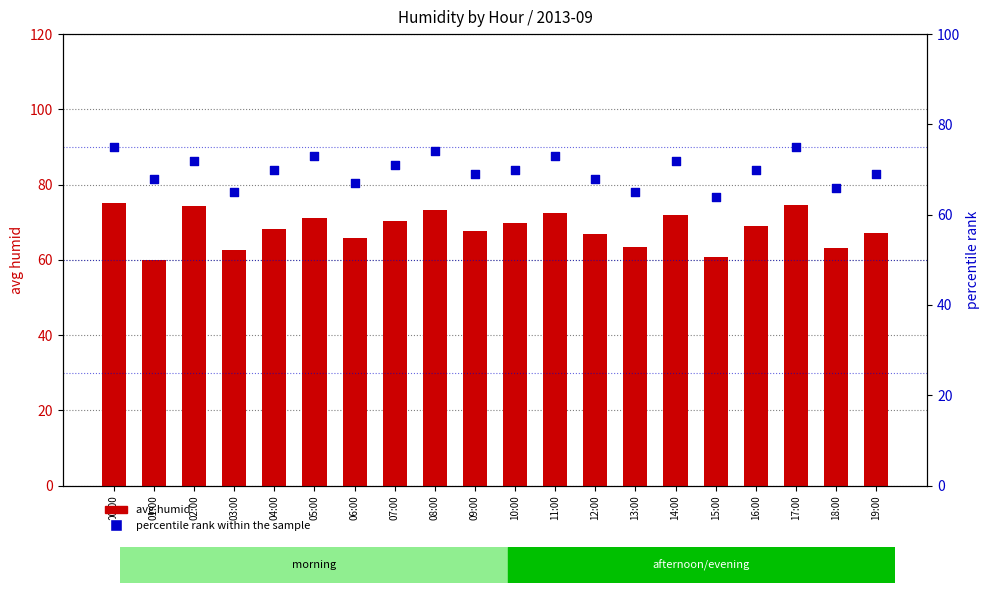

At how many categories does at least one series exceed 66?

16